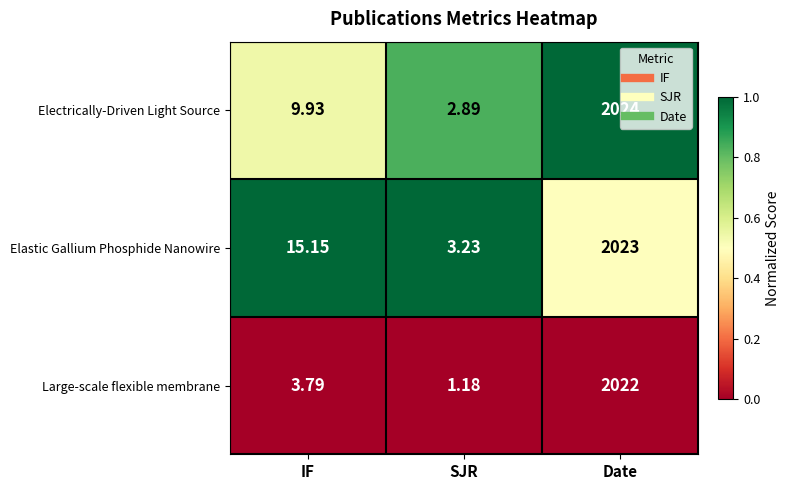

Which series has the largest total across all categories?

Elastic Gallium Phosphide Nanowire